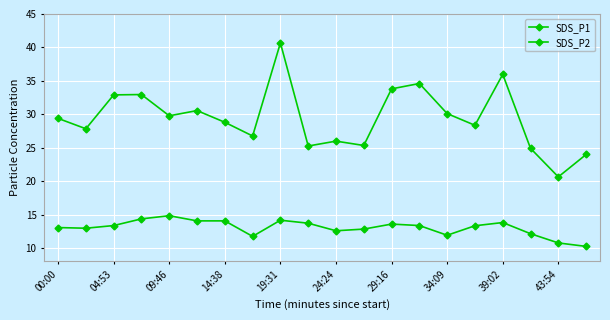

What is the highest value of the SDS_P2 series?

14.8